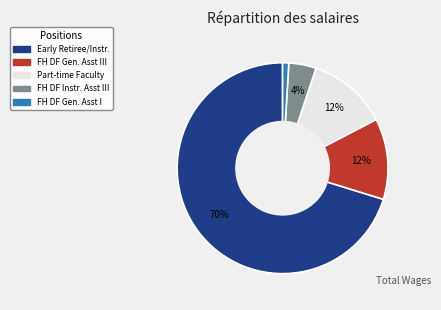

To the nearest percent, what is the difference between the Part-time Faculty and FH DF Gen. Asst I slice percentages?

11%